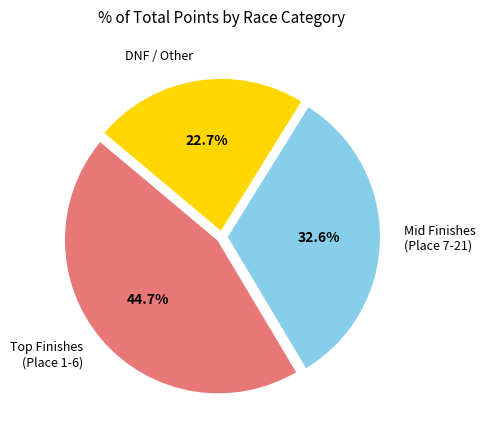

Rank the categories by value from highest to lowest.

Top Finishes (Place 1-6), Mid Finishes (Place 7-21), DNF / Other